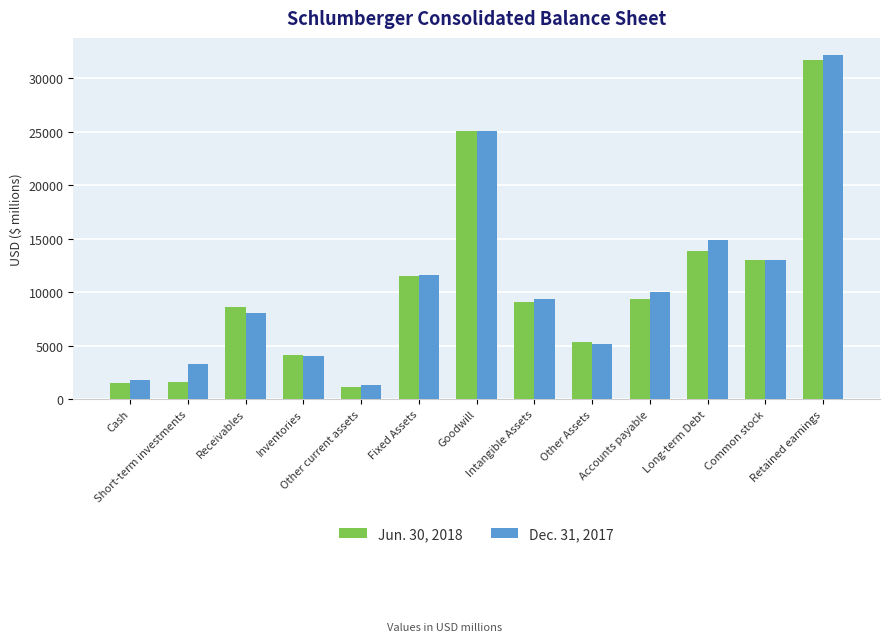

What are all the series names shown in the legend?

Jun. 30, 2018, Dec. 31, 2017